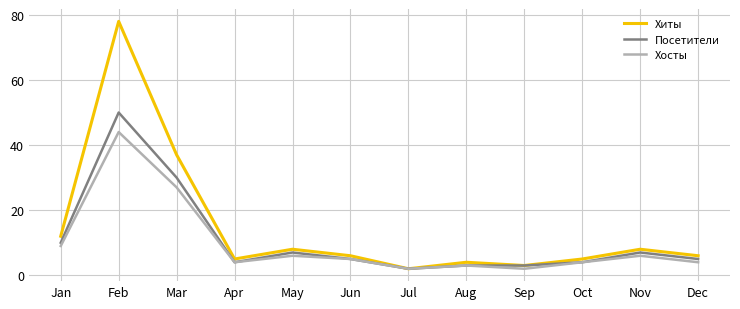

Between Apr and Jul, which series saw the biggest shift?

Хиты